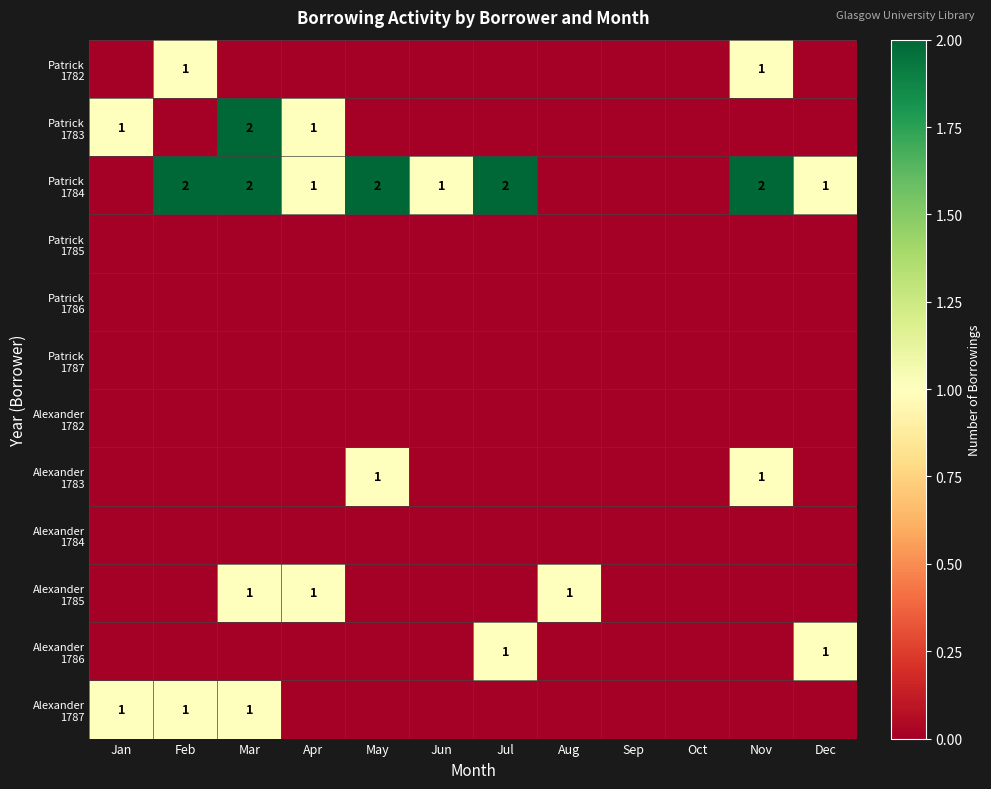

List the labels in order of Alexander 1784 value, largest first.

Jan, Feb, Mar, Apr, May, Jun, Jul, Aug, Sep, Oct, Nov, Dec